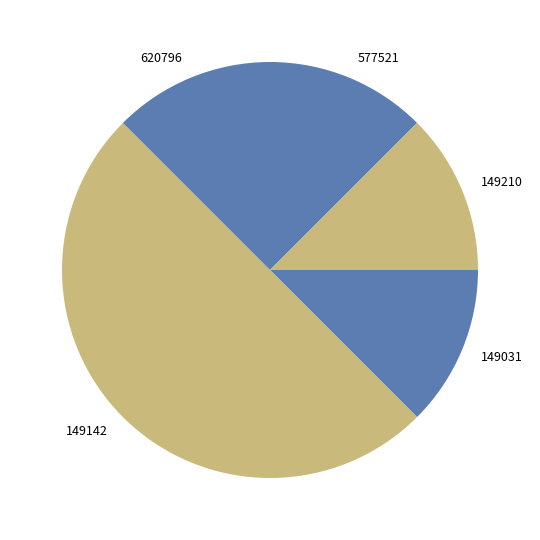

Is 577521 the majority of the pie?

No